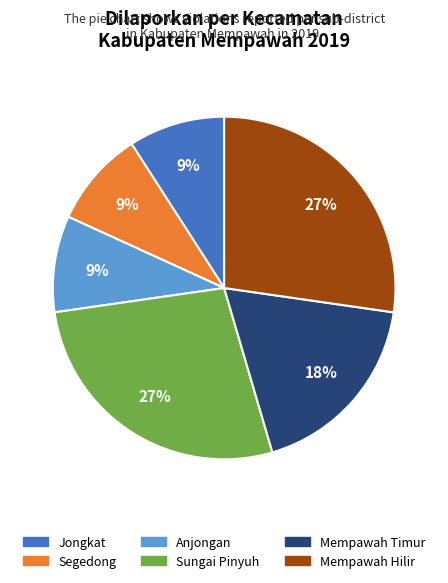

Is there any slice that represents more than half of the pie?

No